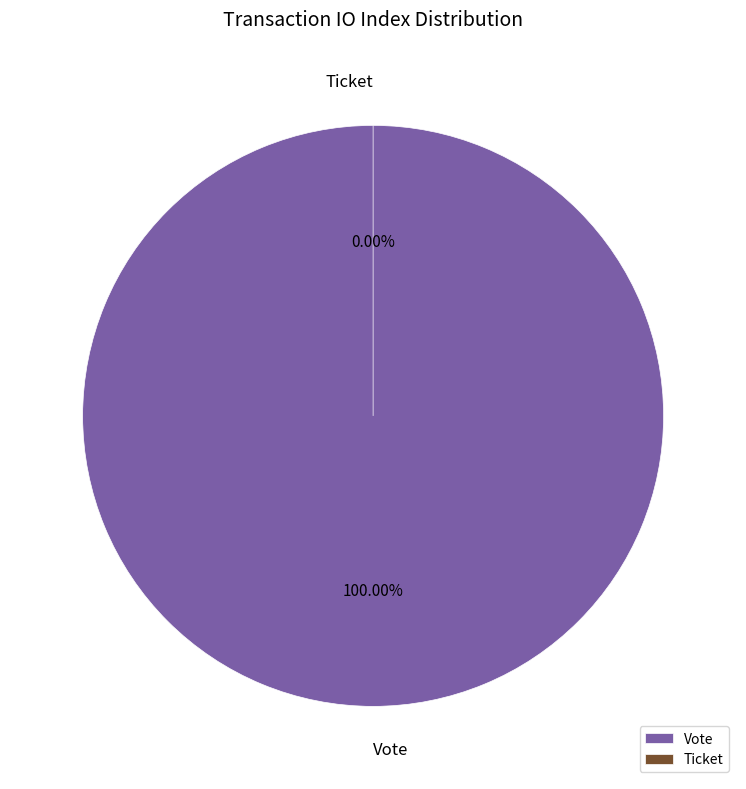

Which slice is the smallest?

Ticket